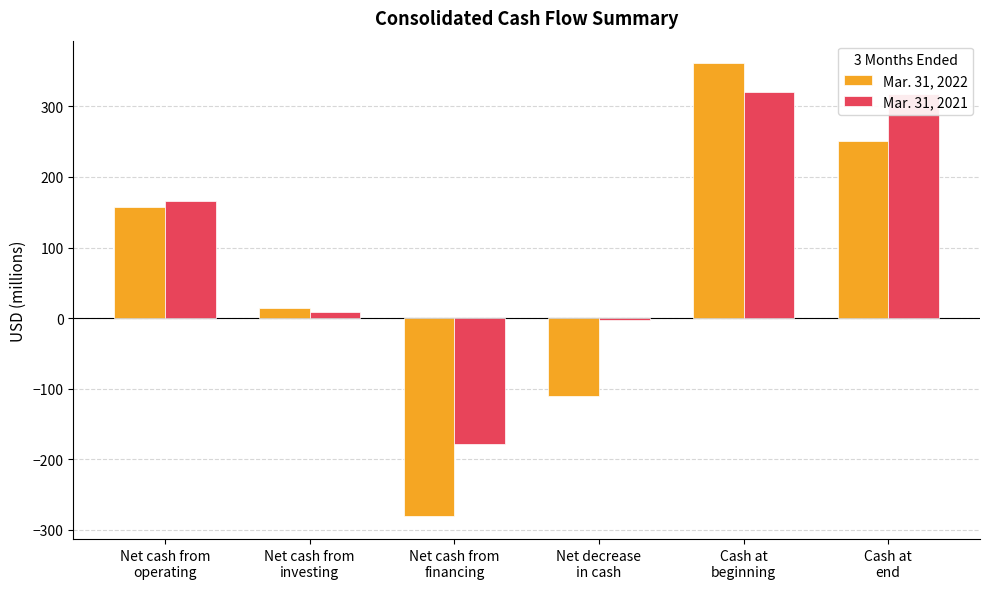

True or false: Mar. 31, 2021 has a value of 9 at Net cash from
investing.

True